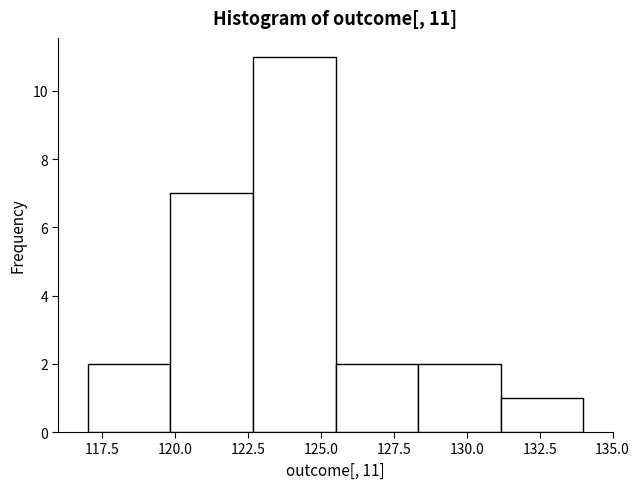

Which range on the x-axis has the tallest bar?

122.5 to 125.5